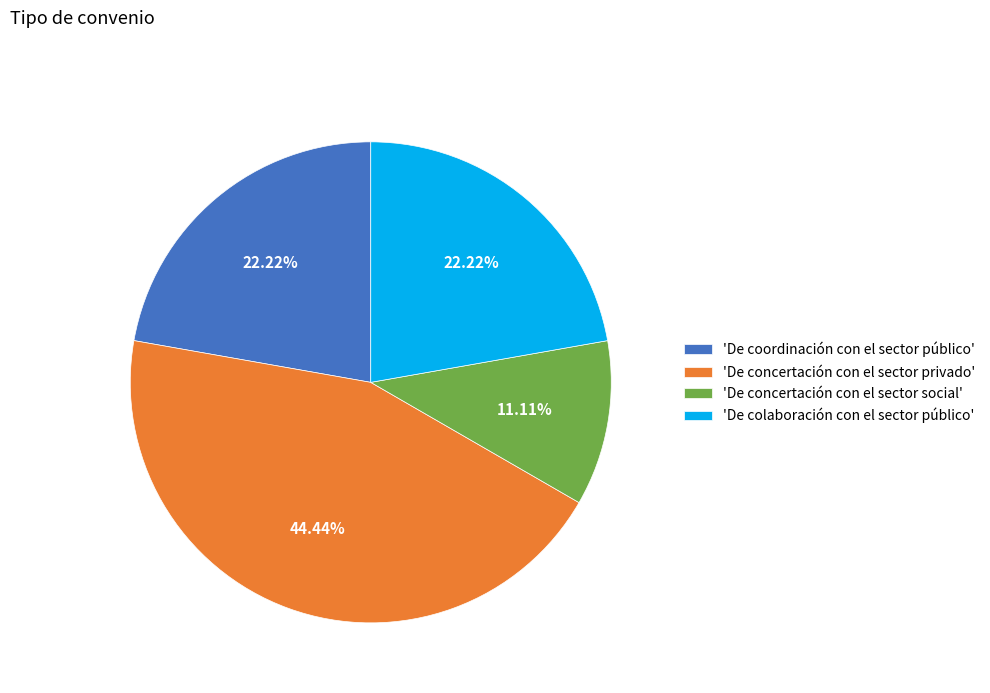

How many segments does this pie chart have?

4